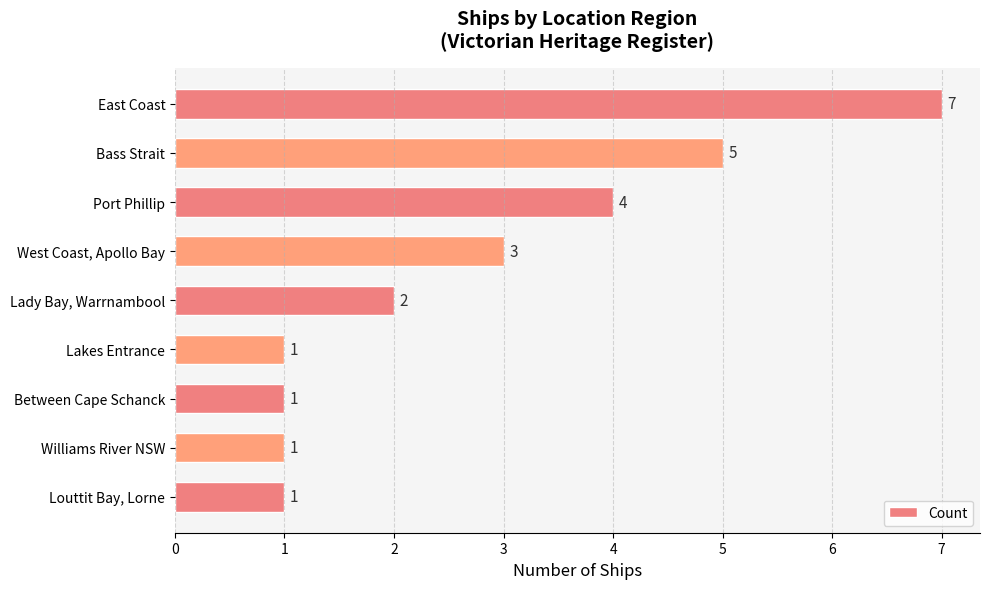

What is the sum of the values at Williams River NSW and East Coast?

8